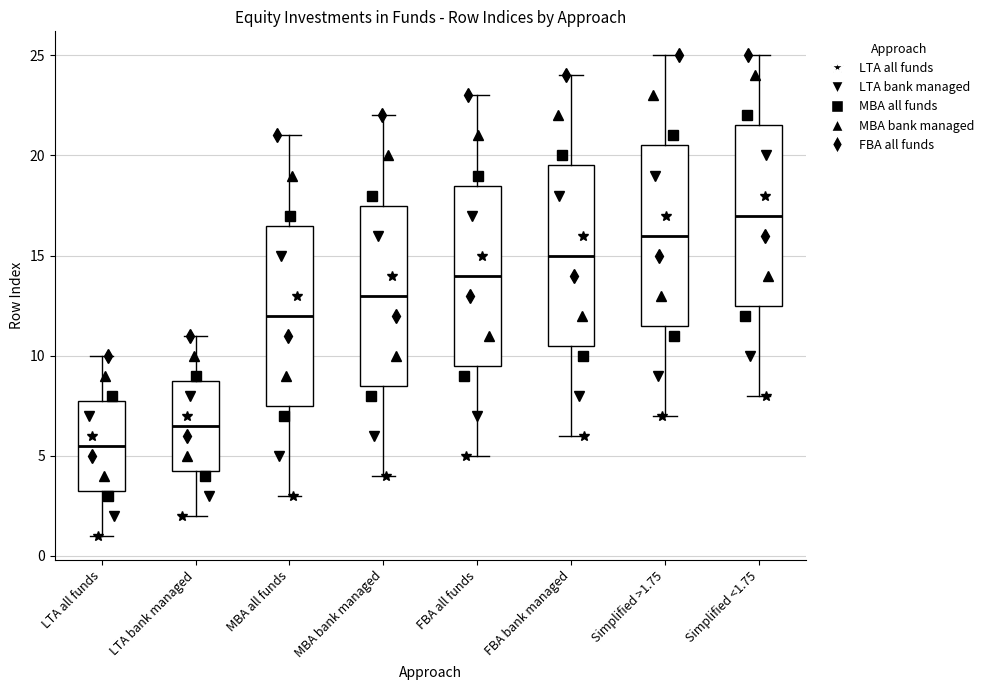

Which box's median line is the lowest?

LTA all funds